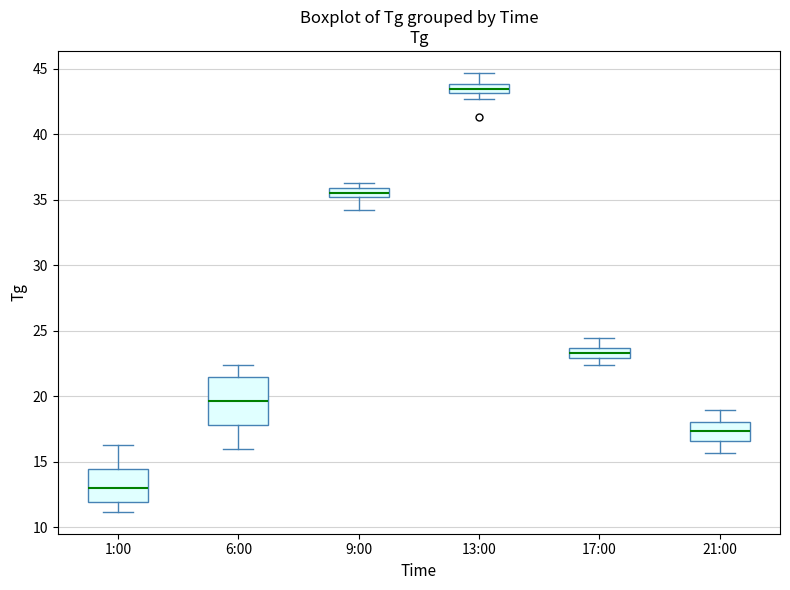

Where does the upper whisker of the box for 21:00 end on the y-axis? The values are not printed on the chart, so give them approximately, as read against the axis.

19.0